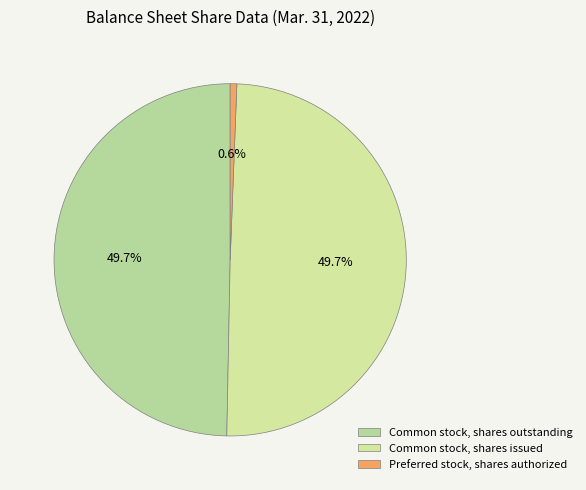

Is the sum of Preferred stock, shares authorized and Common stock, shares outstanding greater than half?

Yes